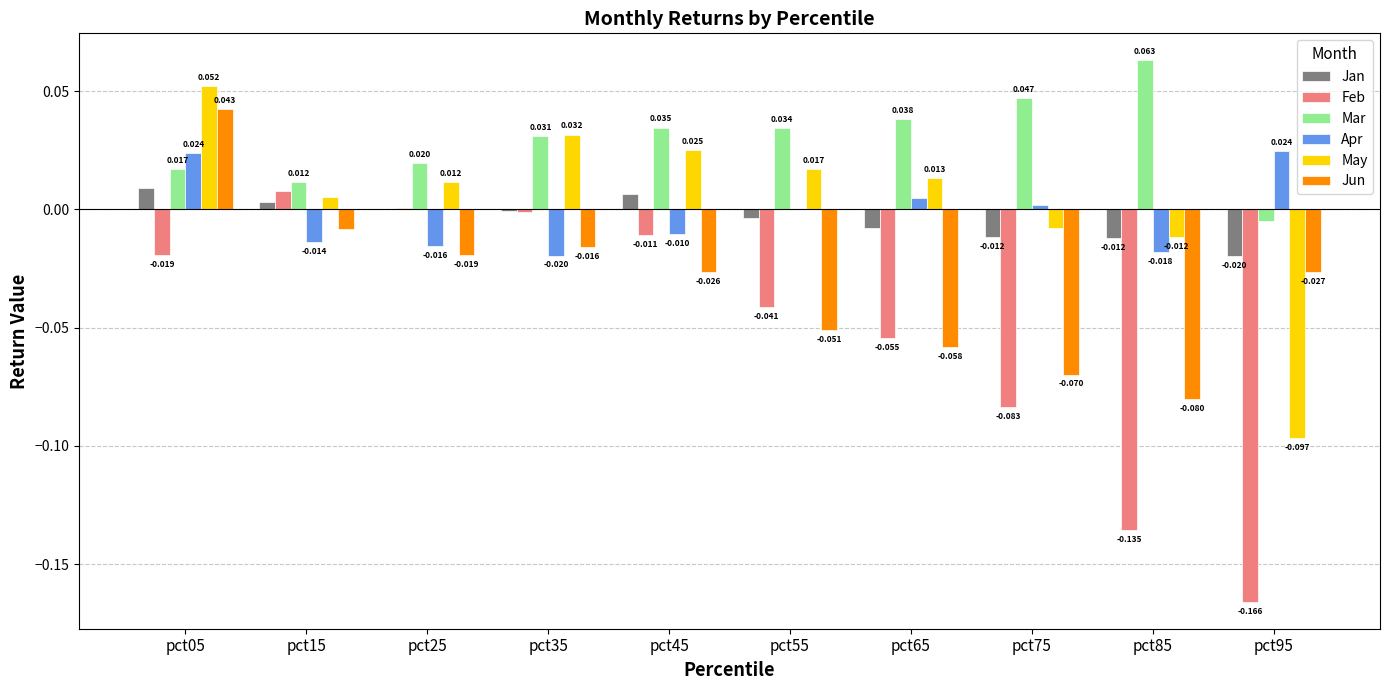

Which series changed the most between pct25 and pct55?

Feb